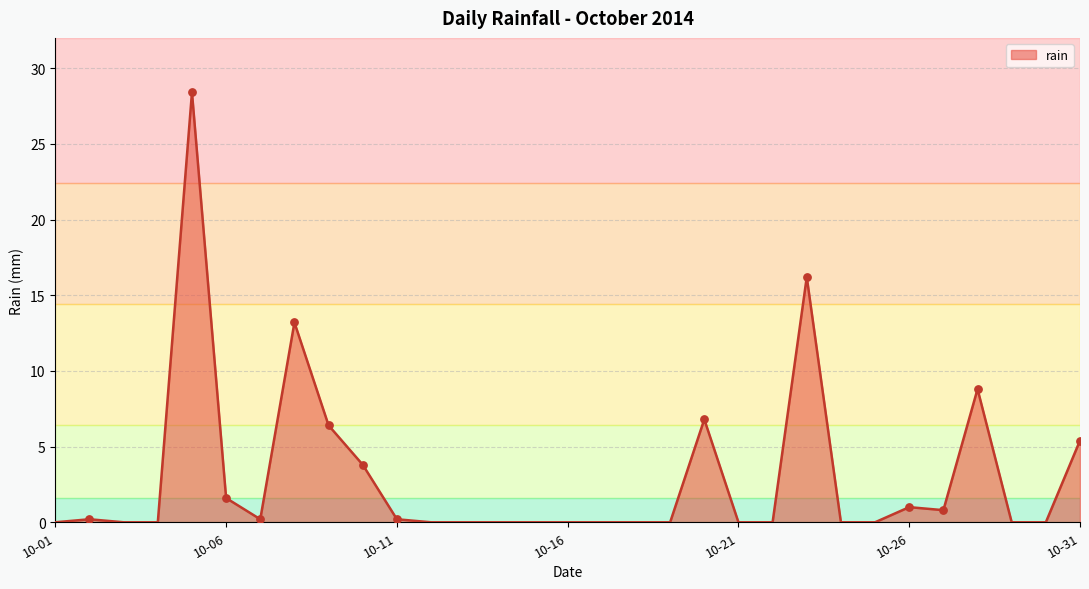

What is the difference between the maximum and minimum values?

28.4